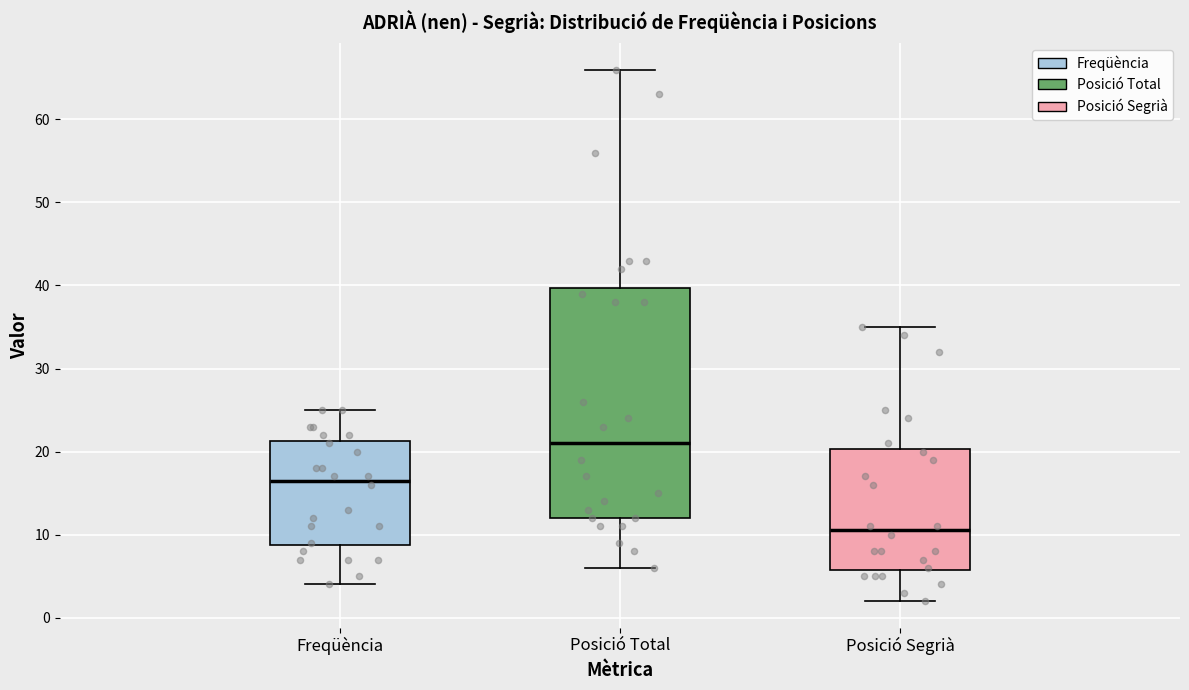

Which box's median line is the lowest?

Posició Segrià